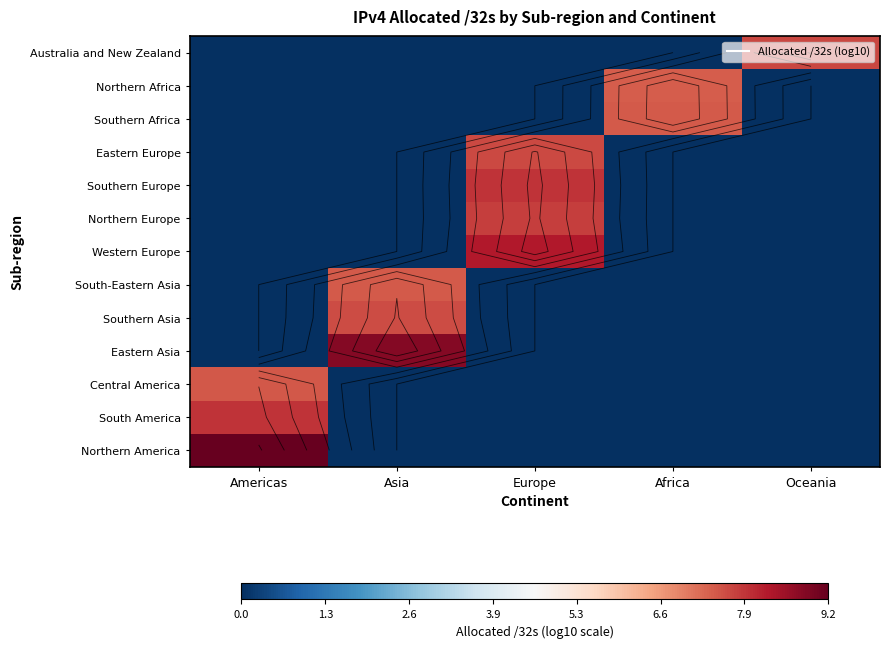

Is it true that Northern Africa equals 3.9 at Asia?

False